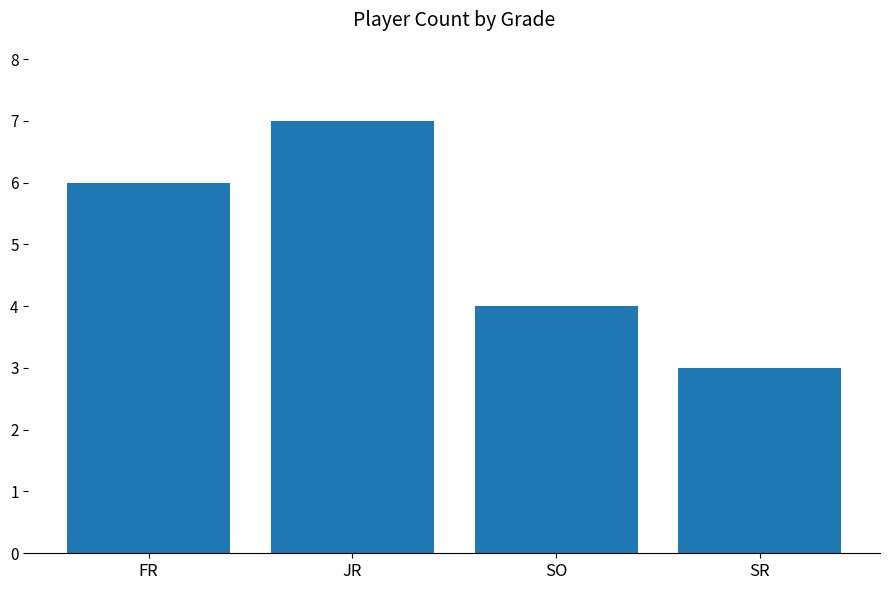

At which category does the chart reach its minimum across all series?

SR